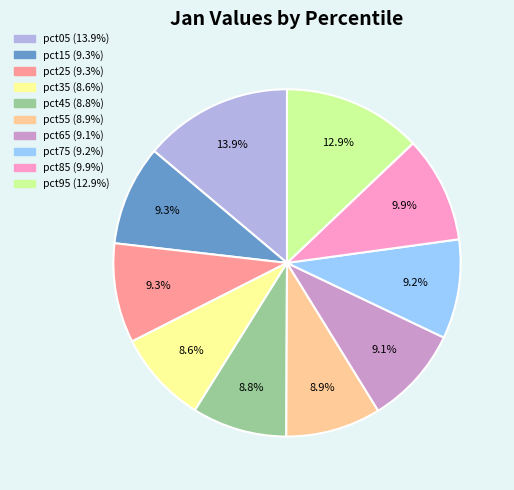

Which has a higher value, pct15 or pct35?

pct15